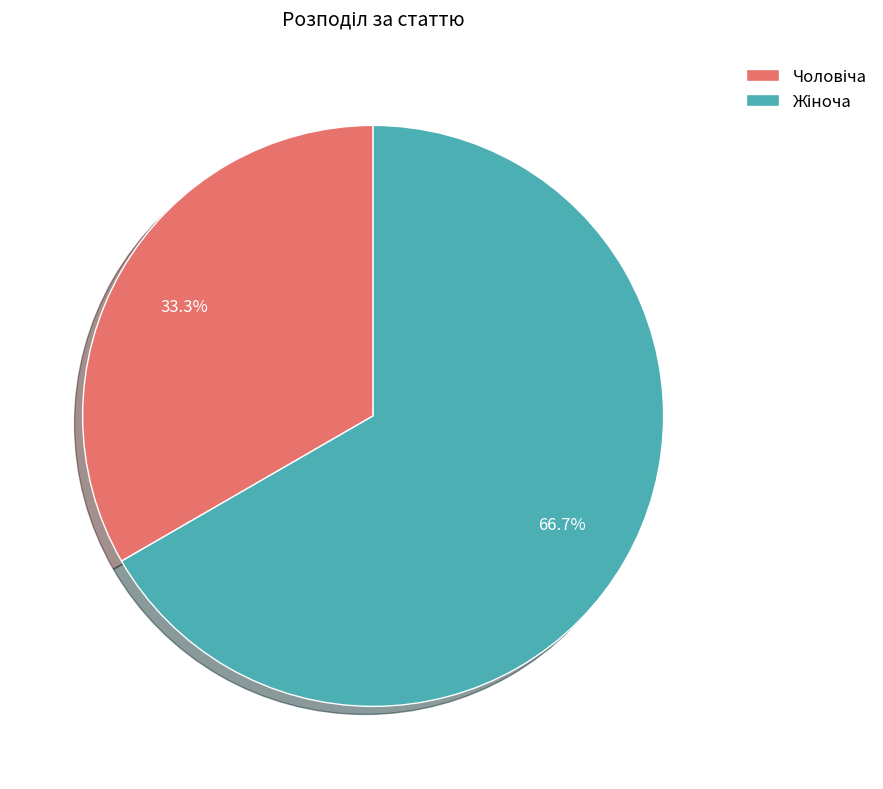

Is there any slice that represents more than half of the pie?

Yes